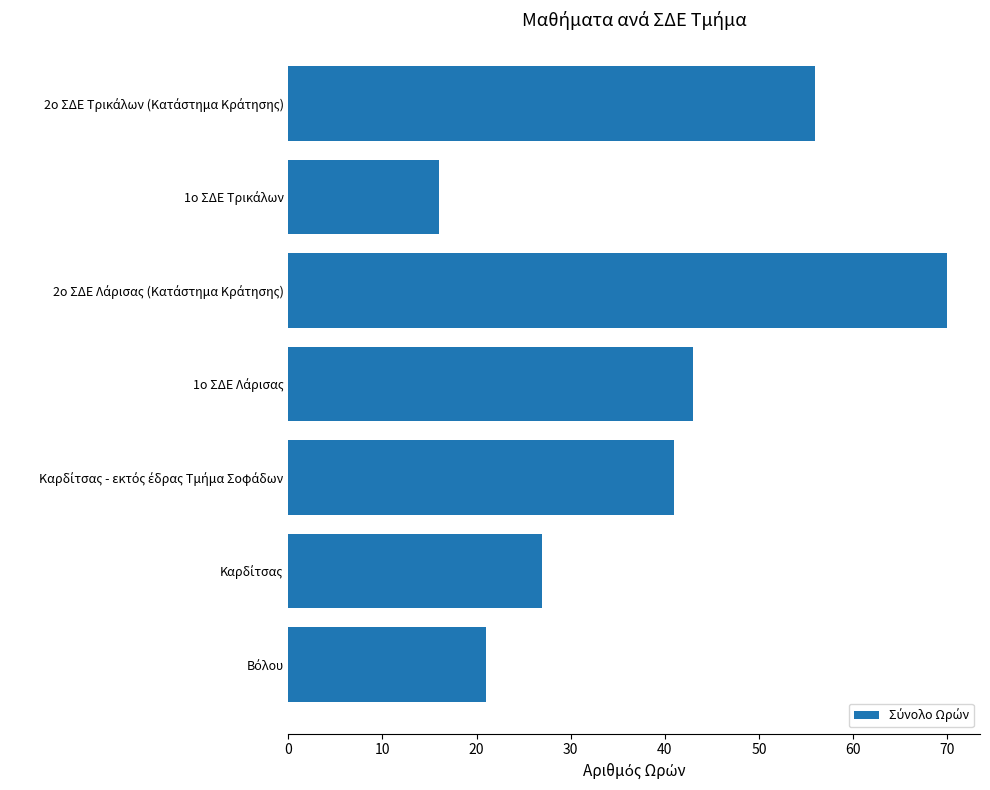

What is the sum of all values?

274